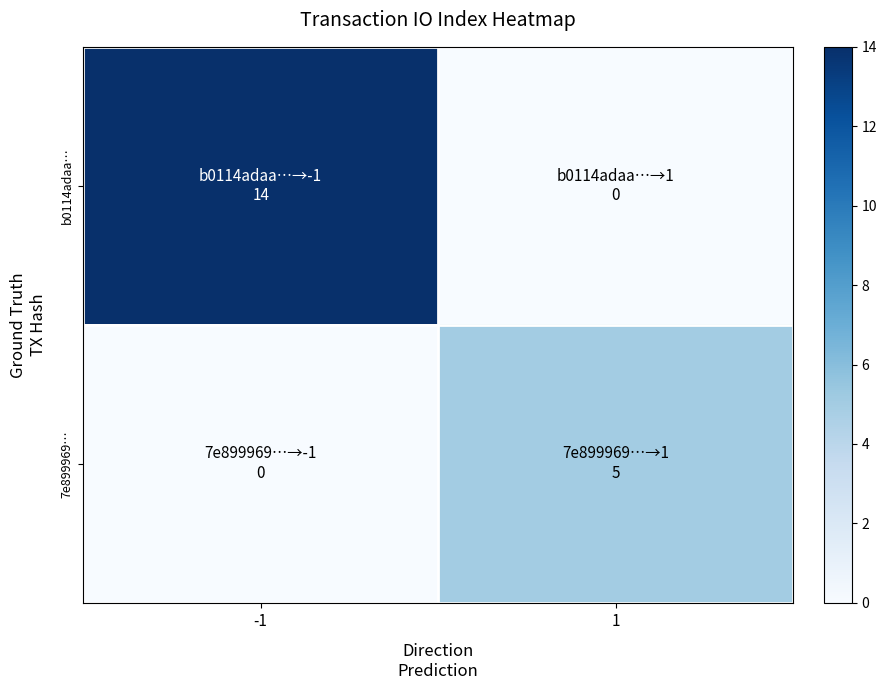

Which series has the largest range (max minus min)?

b0114adaa…